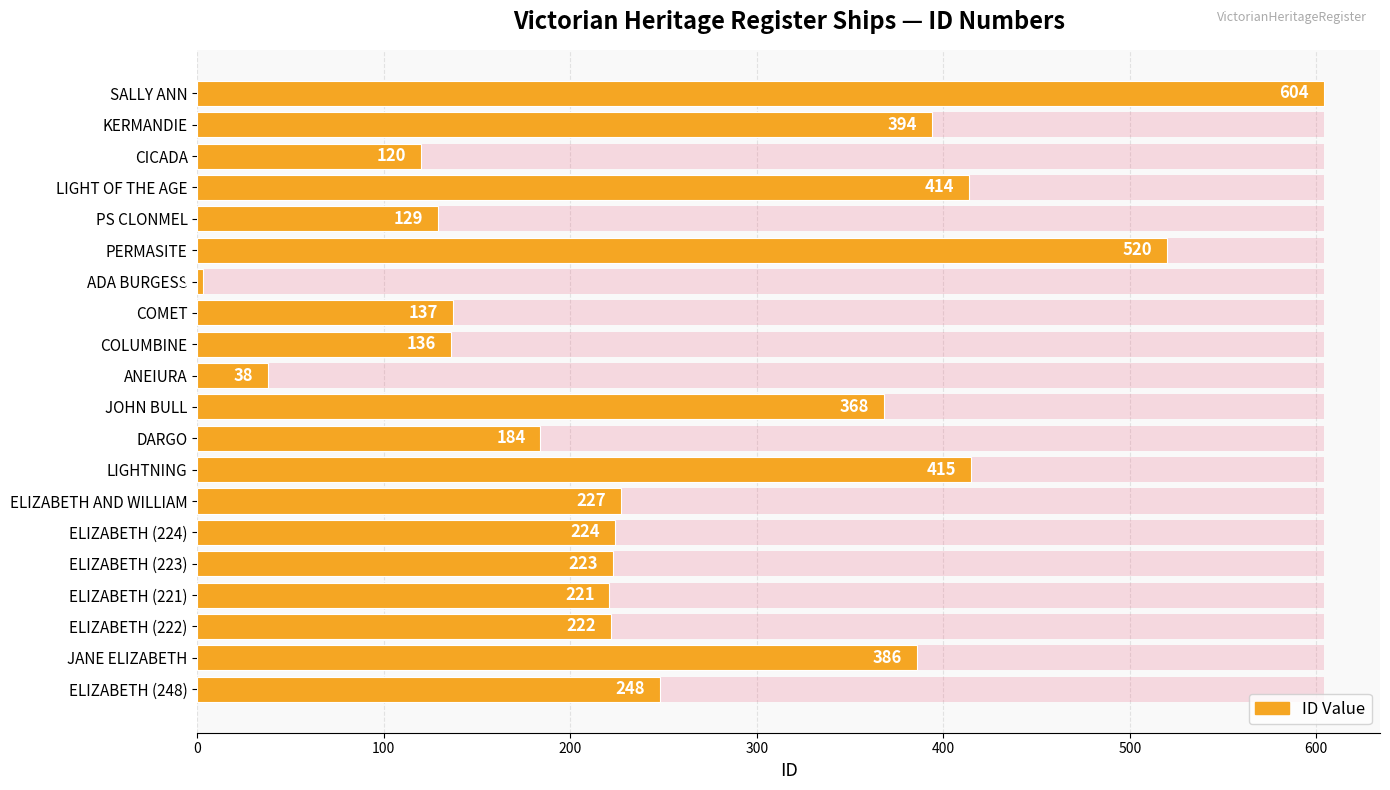

What position from the right is COMET?

8